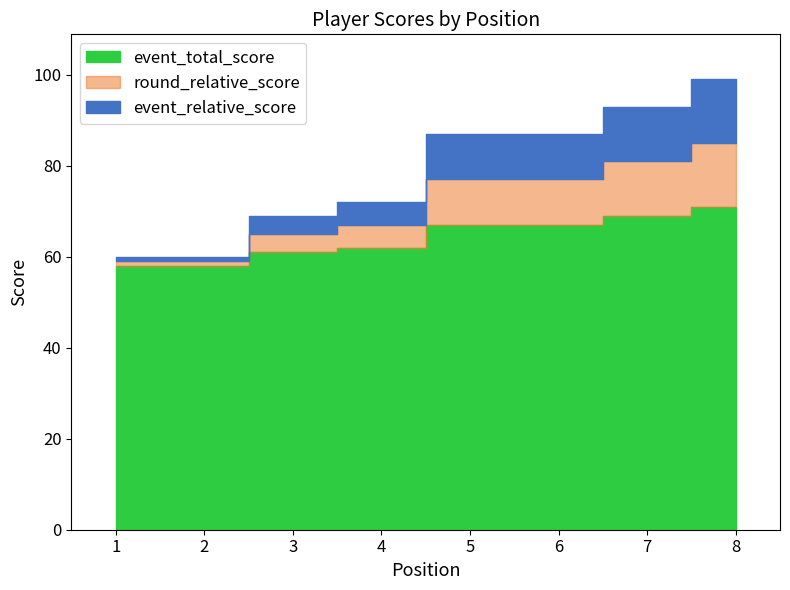

How many lines are shown in the chart?

3